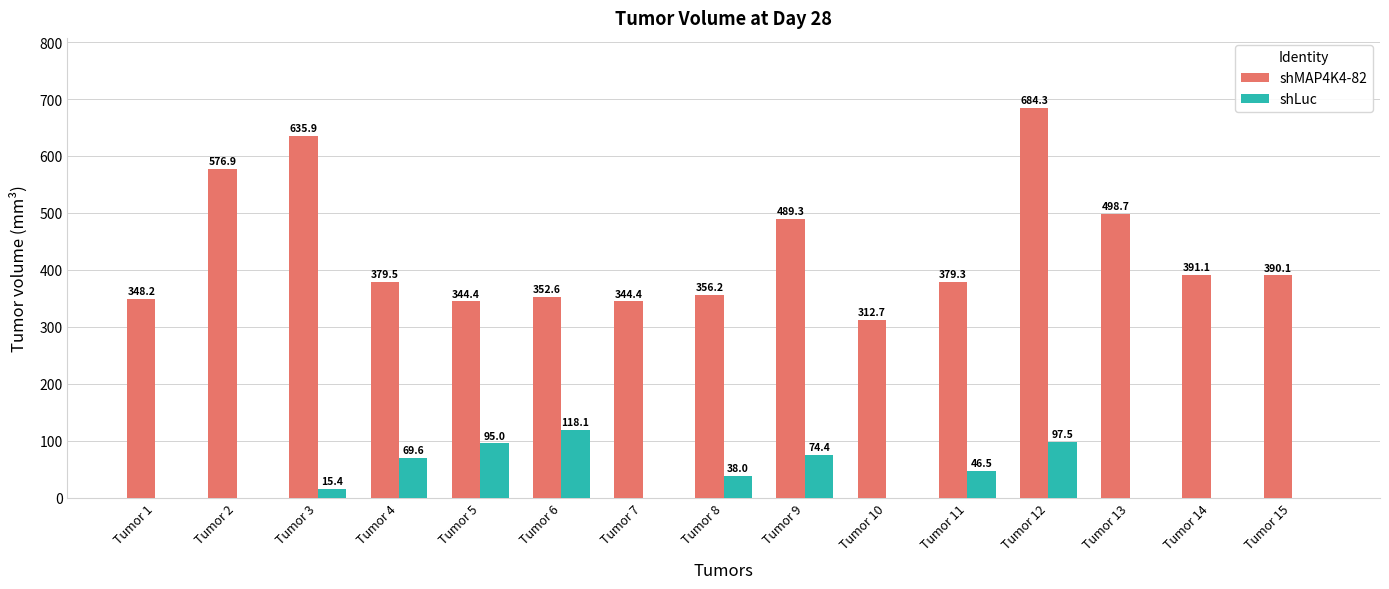

Are the bars horizontal?

No